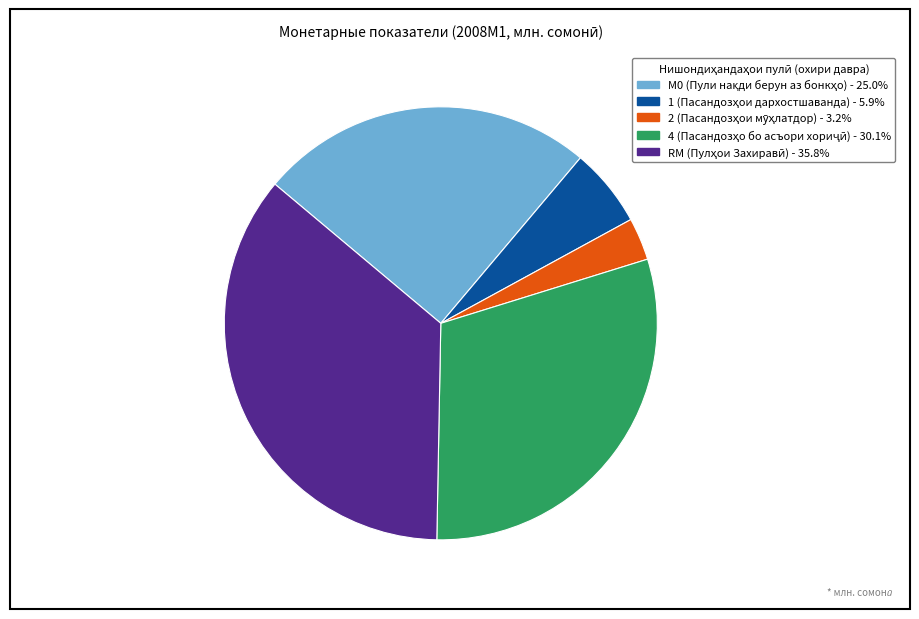

Is there a majority slice in this chart?

No